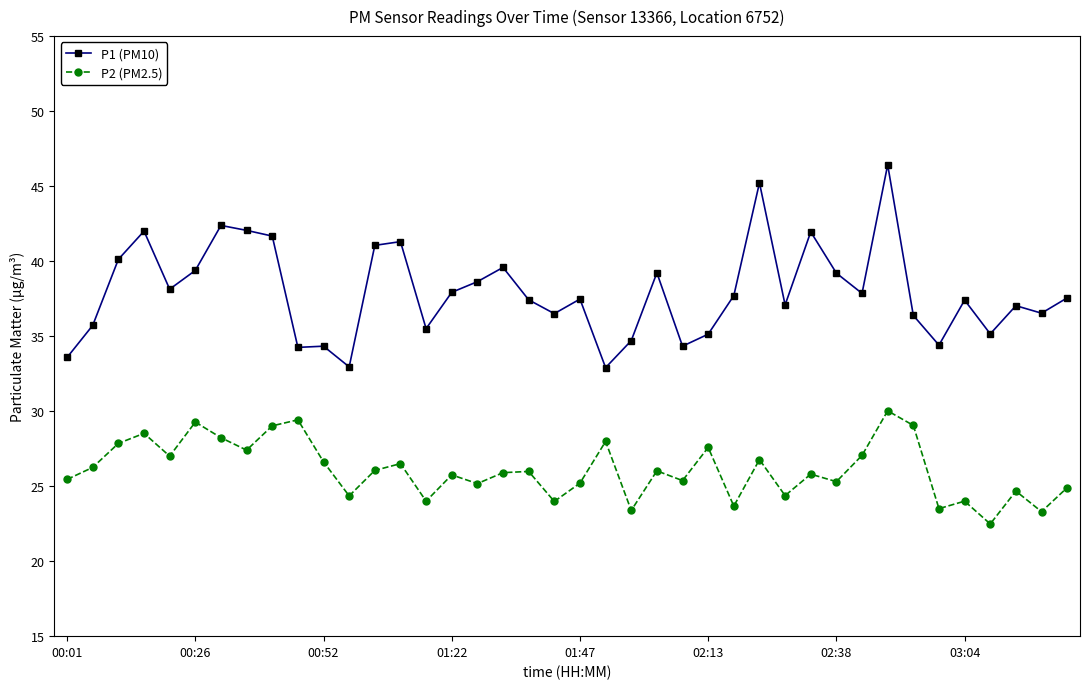

What is the sum of all P1 (PM10) values?

1518.1